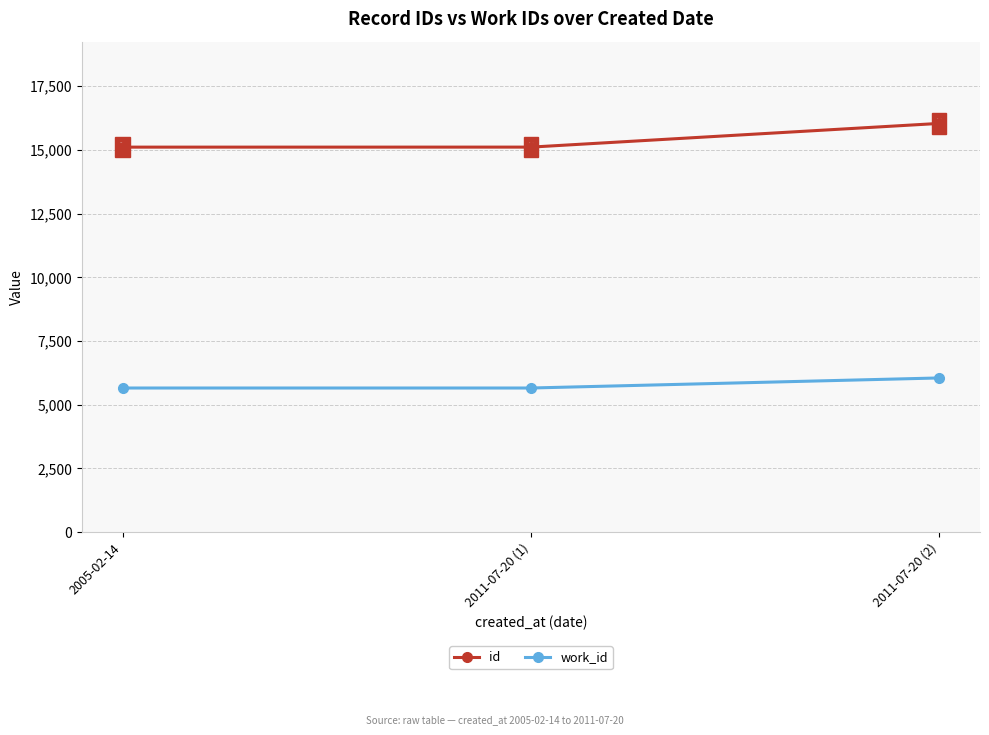

What is the value of the work_id point at the 2nd from the left?

5658